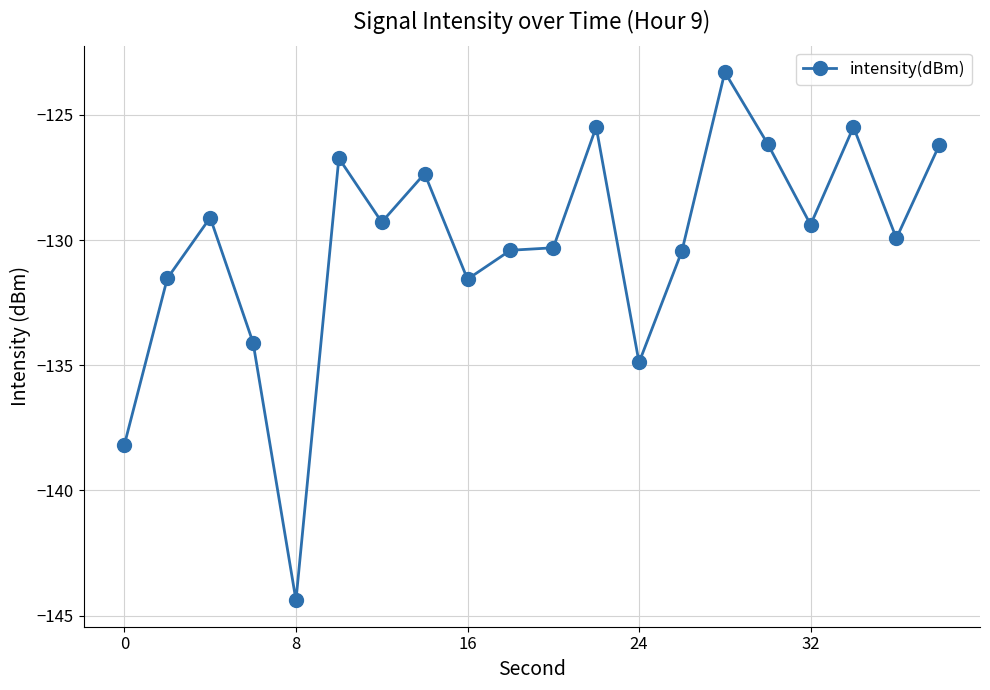

What is the difference between the maximum and second lowest values?

14.9